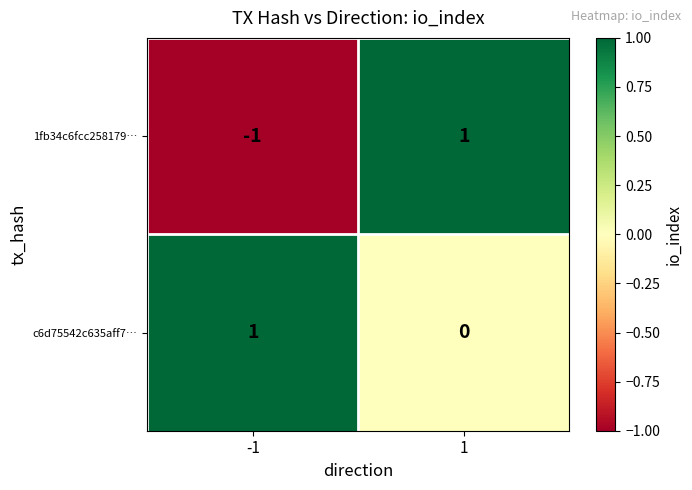

At 1, list the series in order from largest to smallest.

1fb34c6fcc258179…, c6d75542c635aff7…